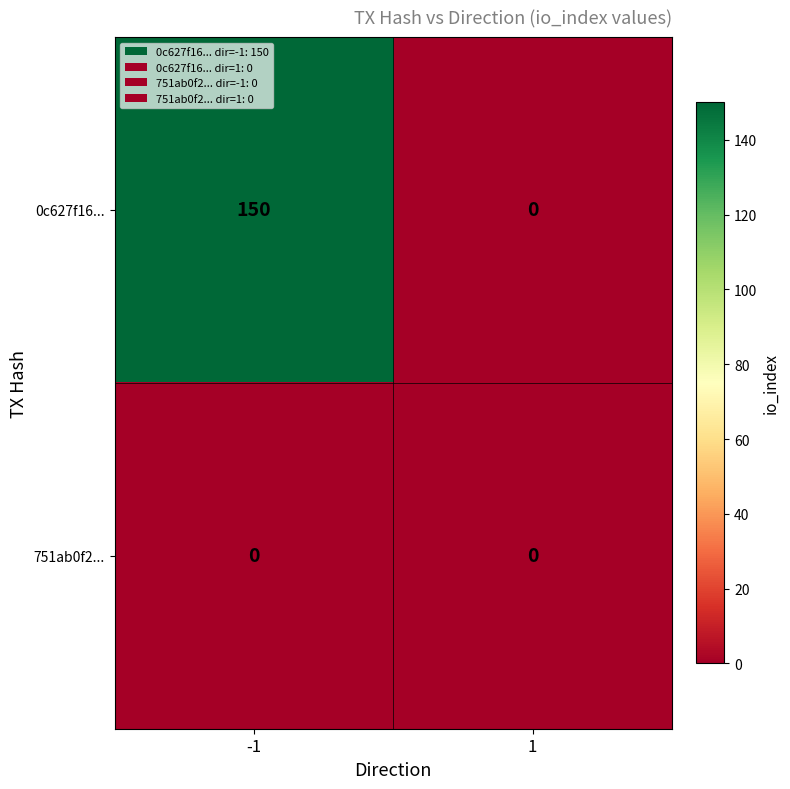

Which series has the largest range (max minus min)?

0c627f16...